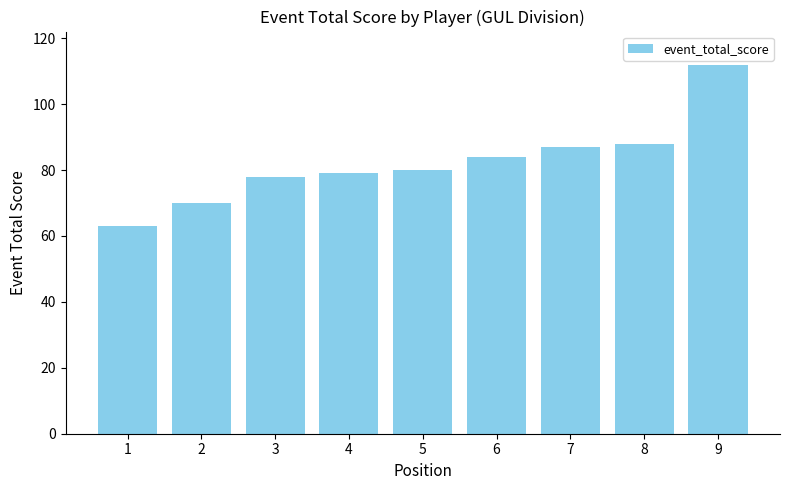

What is the approximate value at 9, to the nearest 5?

110